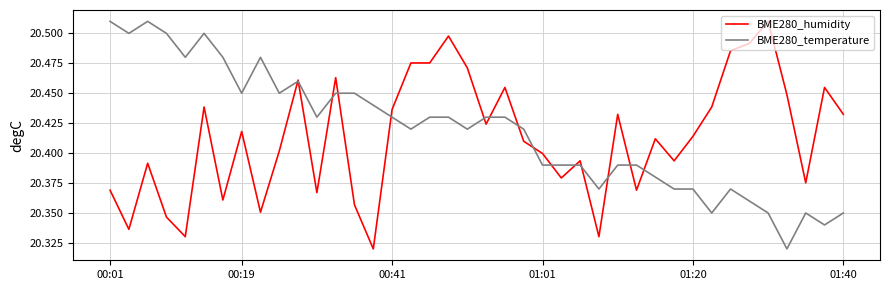

At which label does BME280_humidity reach its minimum?

14